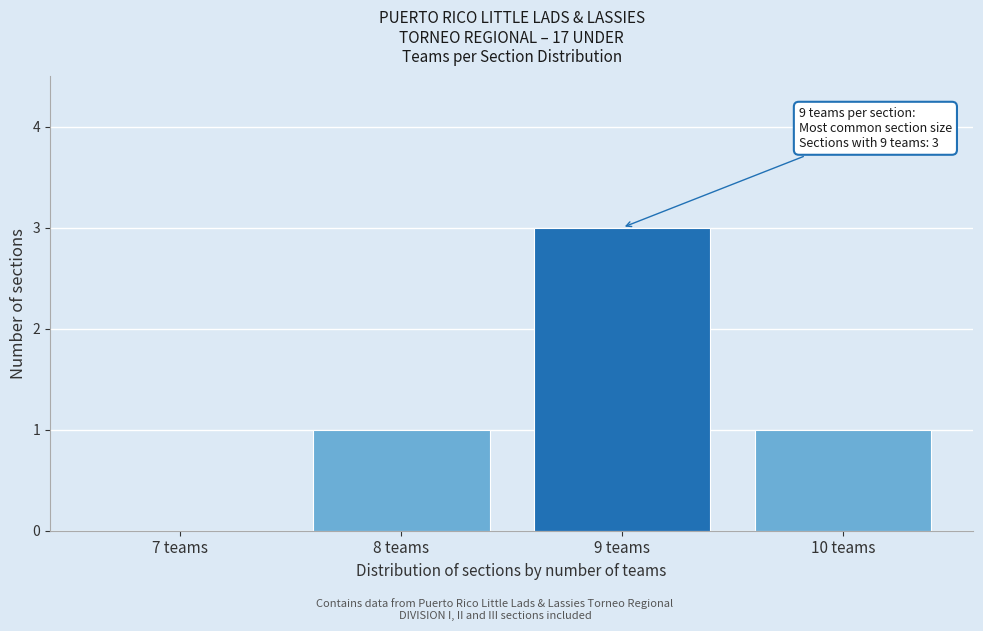

Reading right to left, extract all data points from this chart.

10 teams=1	9 teams=3	8 teams=1	7 teams=0